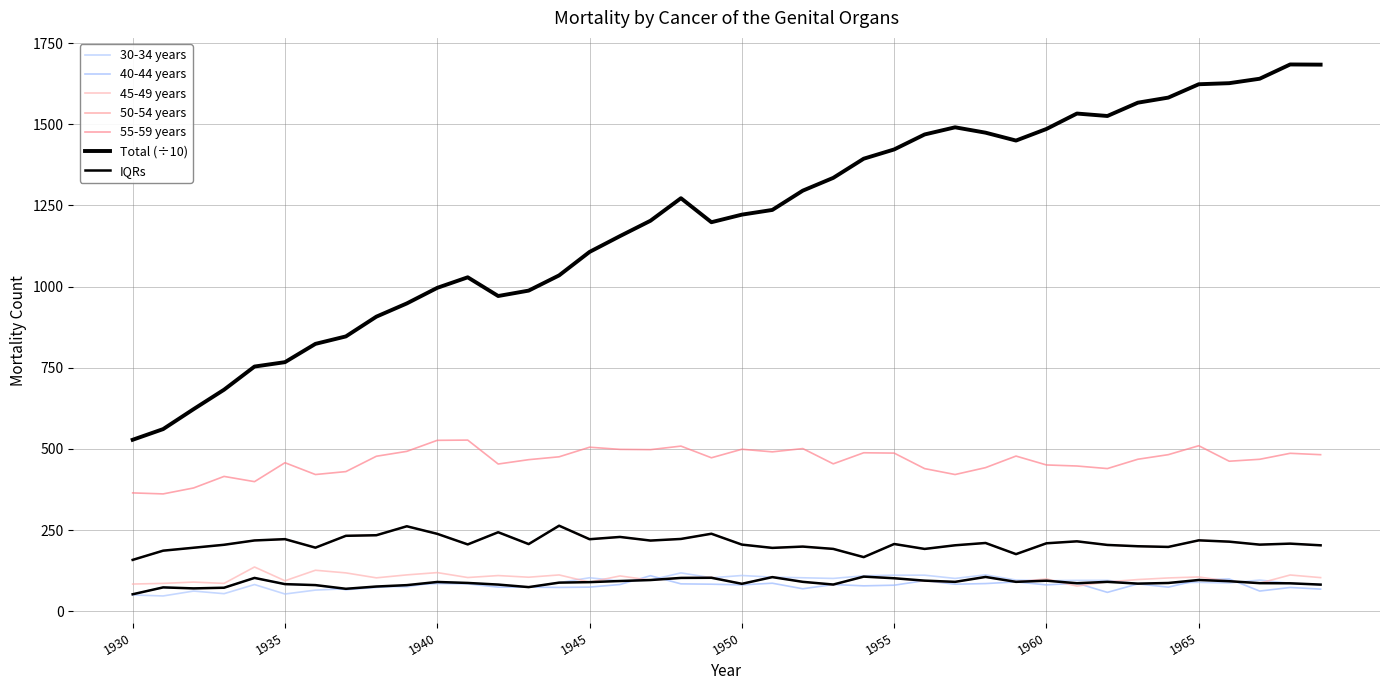

Does the chart display data point markers on the line(s)?

No